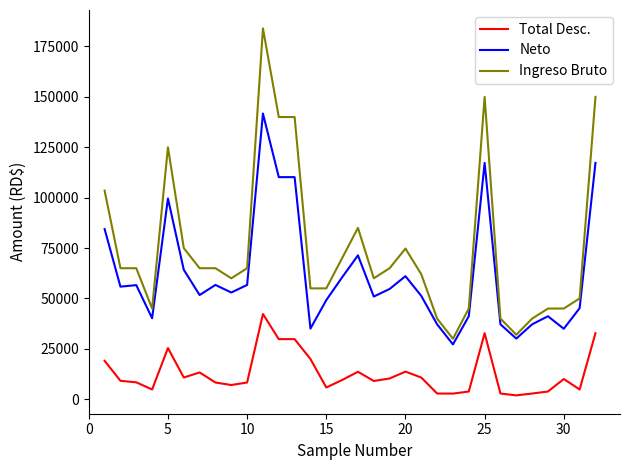

True or false: Neto has more than 1 interior local peaks.

True